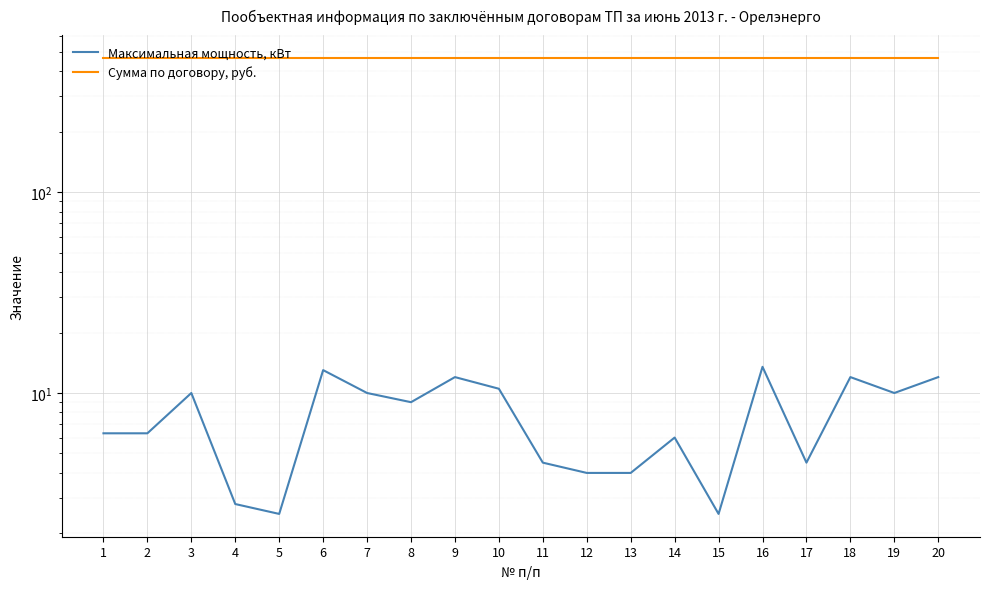

Reading right to left, extract all data points from this chart.

Максимальная мощность, кВт: 20=12.0	19=10.0	18=12.0	17=4.5	16=13.5	15=2.5	14=6.0	13=4.0	12=4.0	11=4.5	10=10.5	9=12.0	8=9.0	7=10.0	6=13.0	5=2.5	4=2.8	3=10.0	2=6.3	1=6.3
Сумма по договору, руб.: 20=466.1	19=466.1	18=466.1	17=466.1	16=466.1	15=466.1	14=466.1	13=466.1	12=466.1	11=466.1	10=466.1	9=466.1	8=466.1	7=466.1	6=466.1	5=466.1	4=466.1	3=466.1	2=466.1	1=466.1